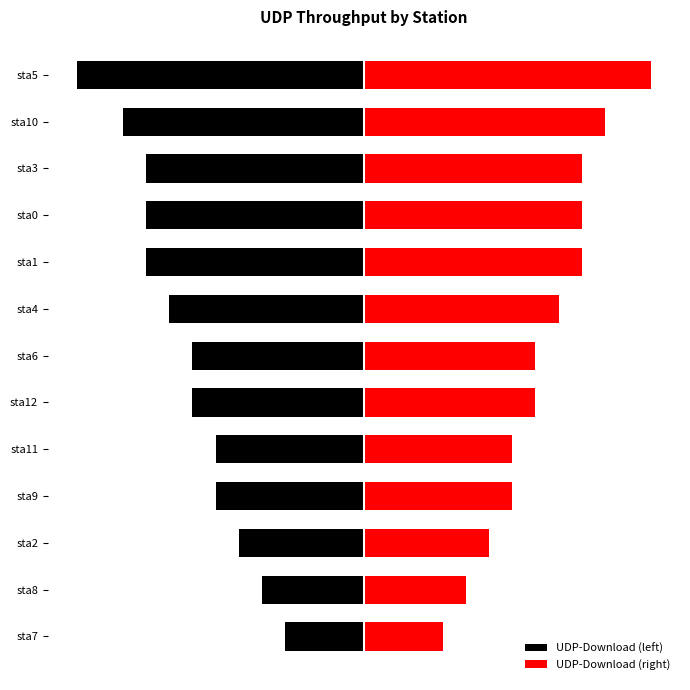

Count the number of data series in this chart.

2